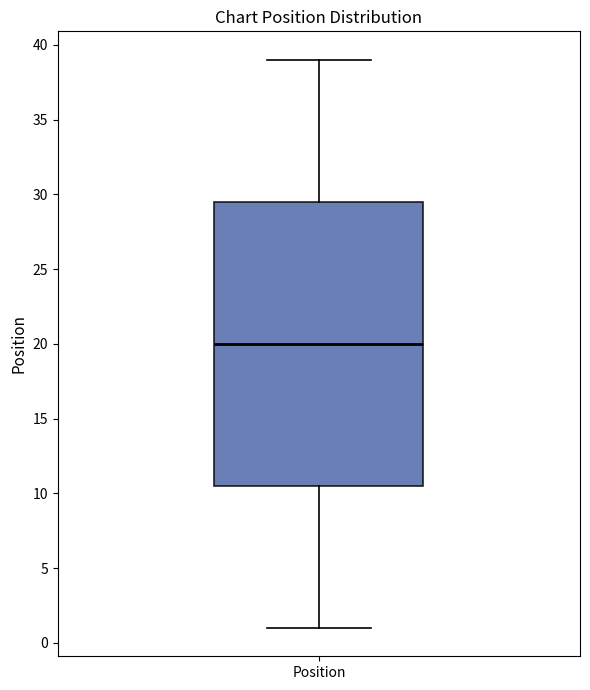

Transcribe this box plot: give where the median line is, the range the box spans, and where the two whiskers end, as read against the y-axis. The values are not printed on the chart, so give them approximately, as read against the axis.

median 20.0, box 10.5 to 29.5, whiskers 1.0 to 39.0